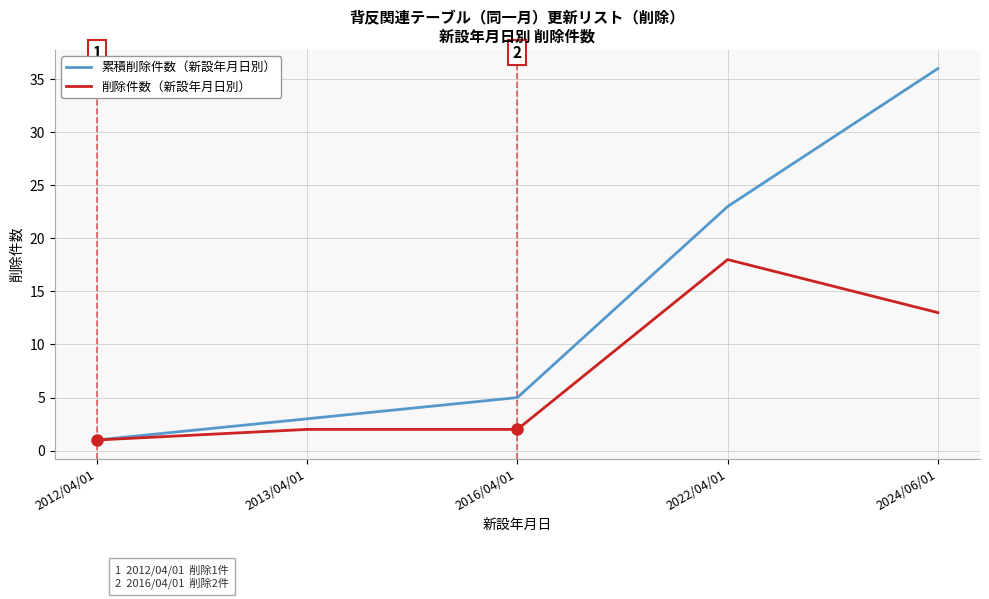

Is the value of 削除件数（新設年月日別） at 2016/04/01 greater than the value of 累積削除件数（新設年月日別） at 2016/04/01?

No